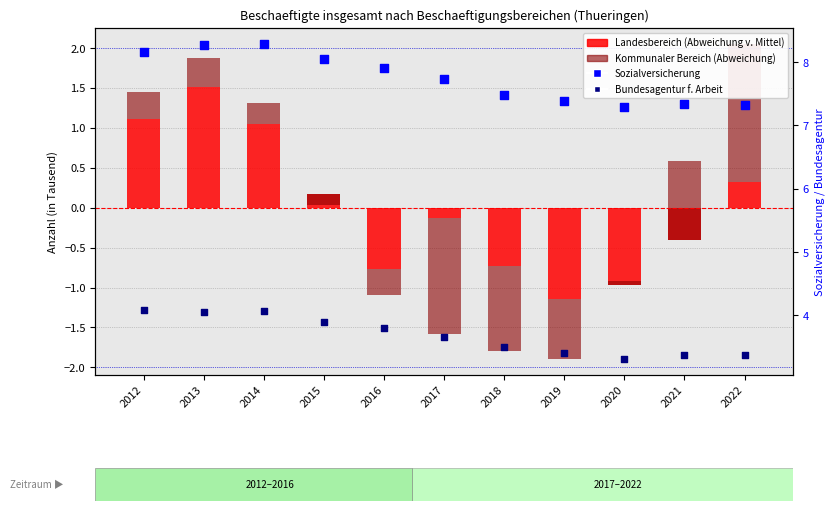

Is the value of Bundesagentur f. Arbeit at 2017 greater than the value of Landesbereich (deviation) at 2017?

Yes